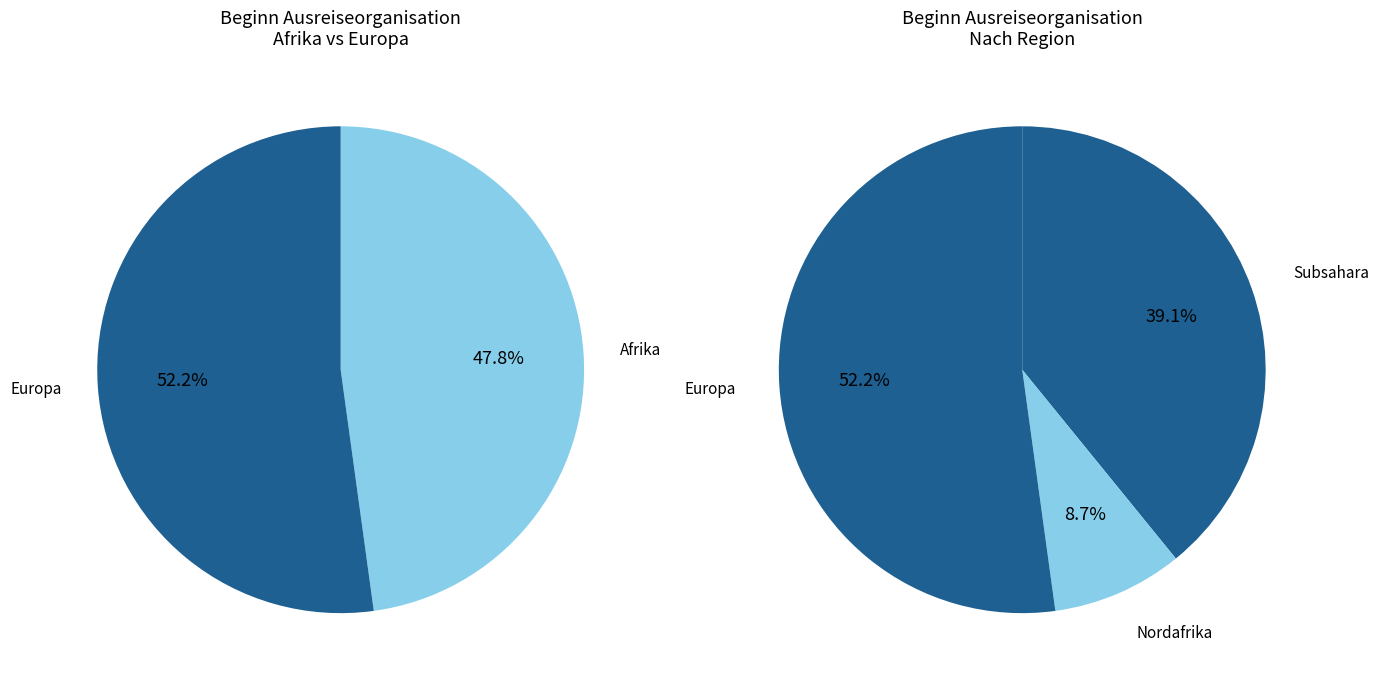

True or false: Afrika accounts for 48% of the total.

True